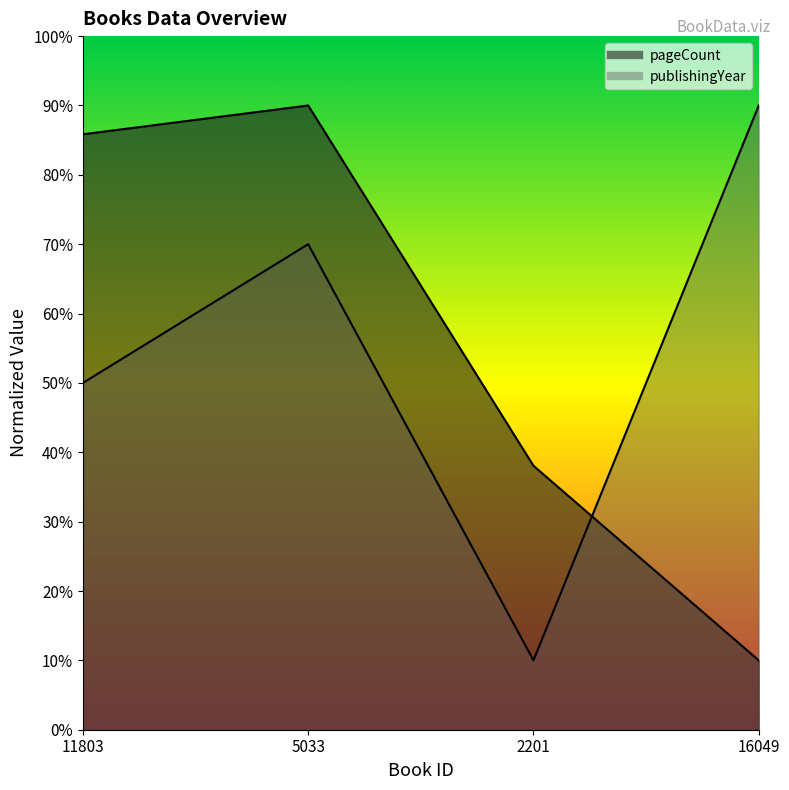

At which category is the sum across all series the highest?

5033